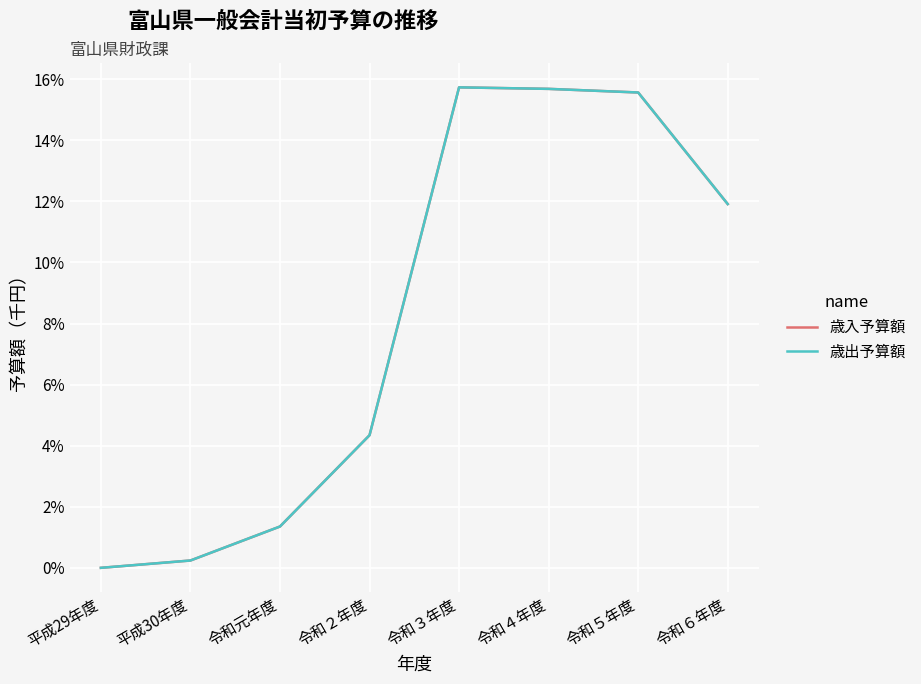

True or false: 歳出予算額 and 歳入予算額 cross at least once.

False